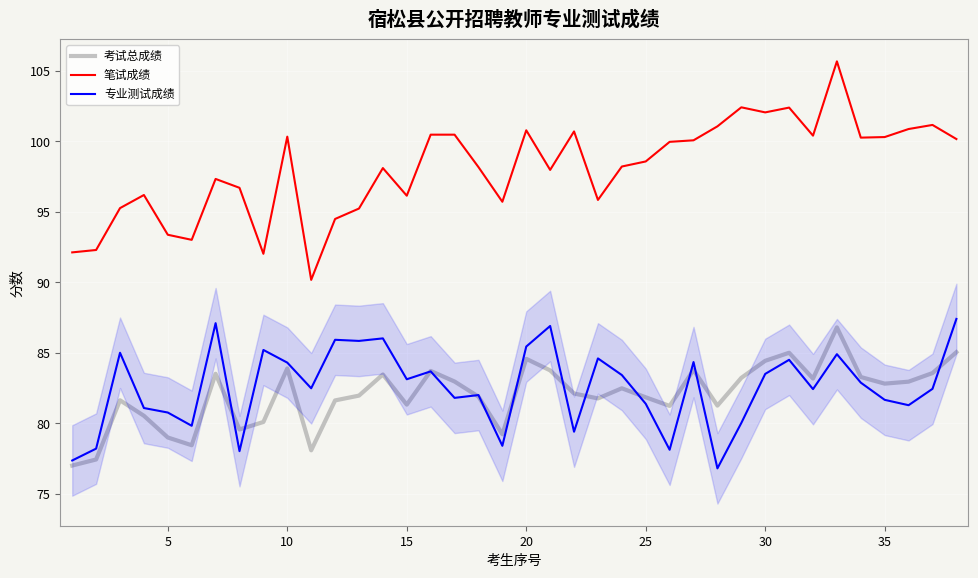

True or false: 笔试成绩 and 考试总成绩 intersect in this chart.

False